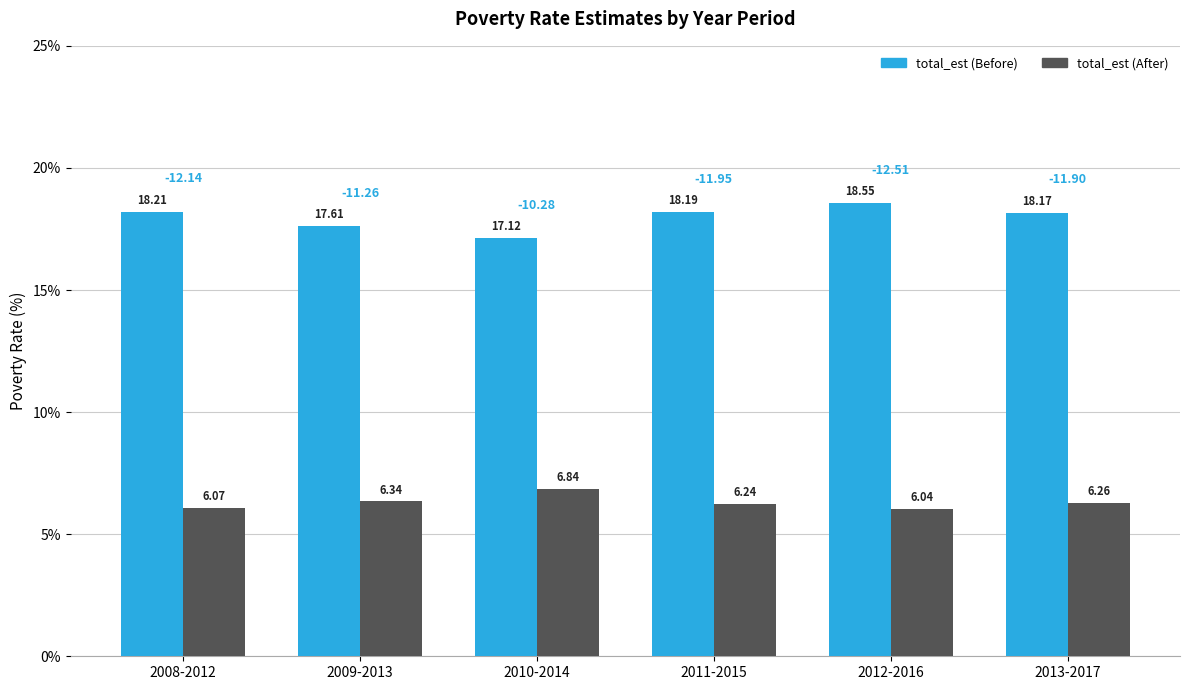

At which label is total_est (After) closest to 6?

2012-2016